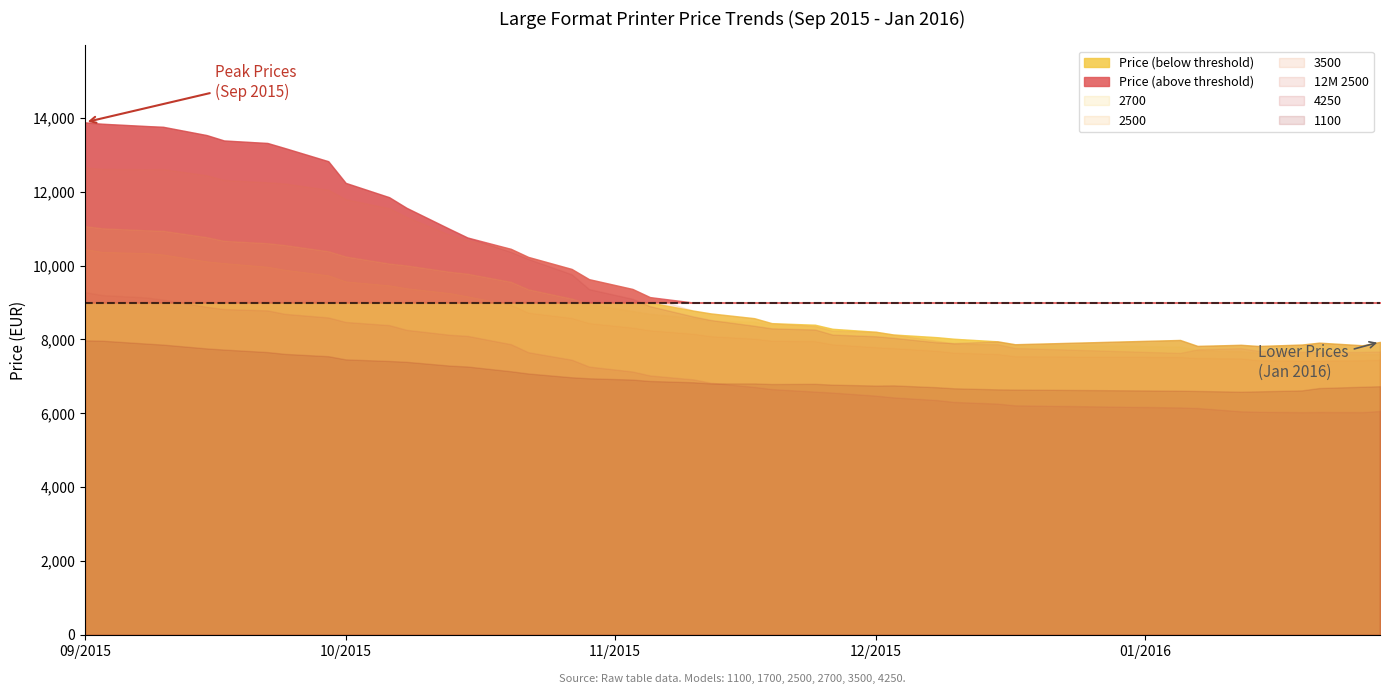

What is the value of the 2500 point at the 19th from the left?

8321